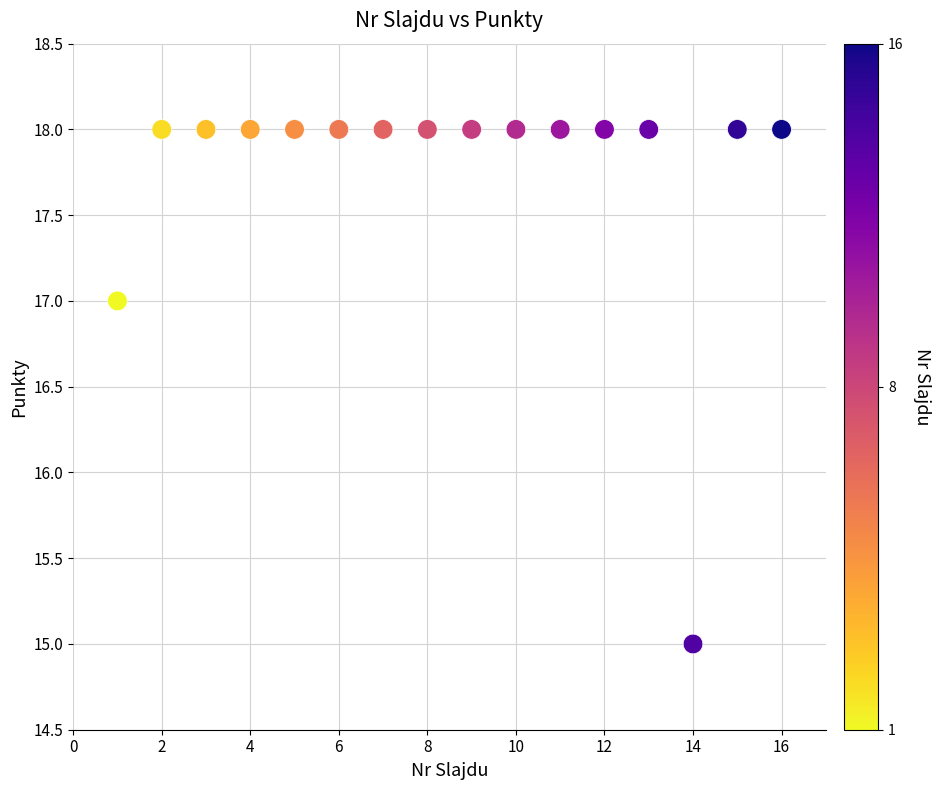

What is the range of X values (max minus min)?

15